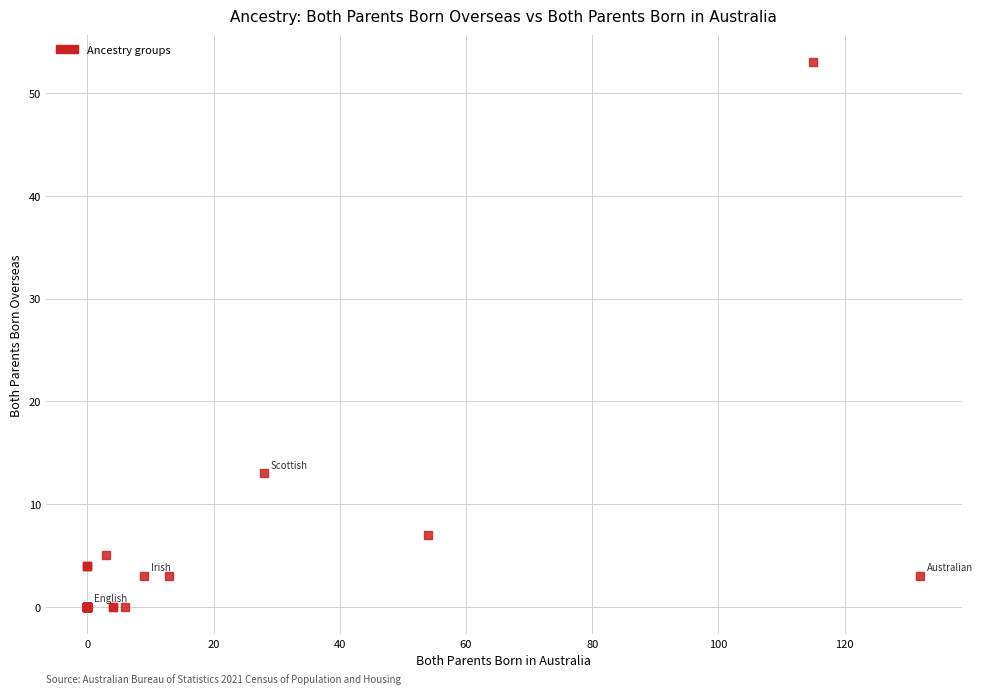

What Y value in the scatter plot is closest to 26?

13